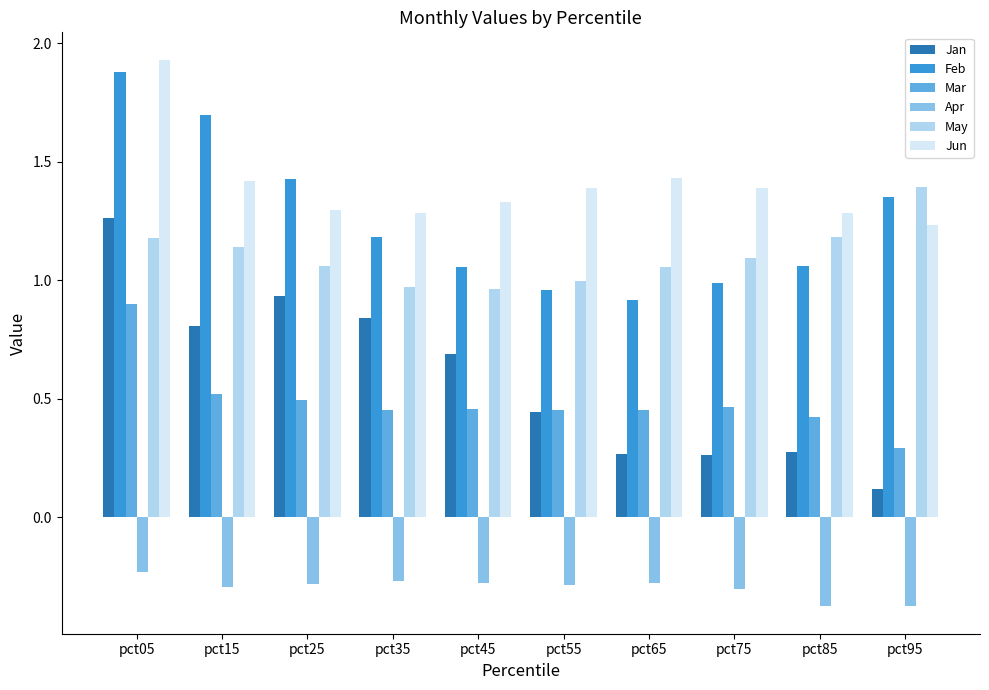

At which label is Mar closest to 0?

pct95